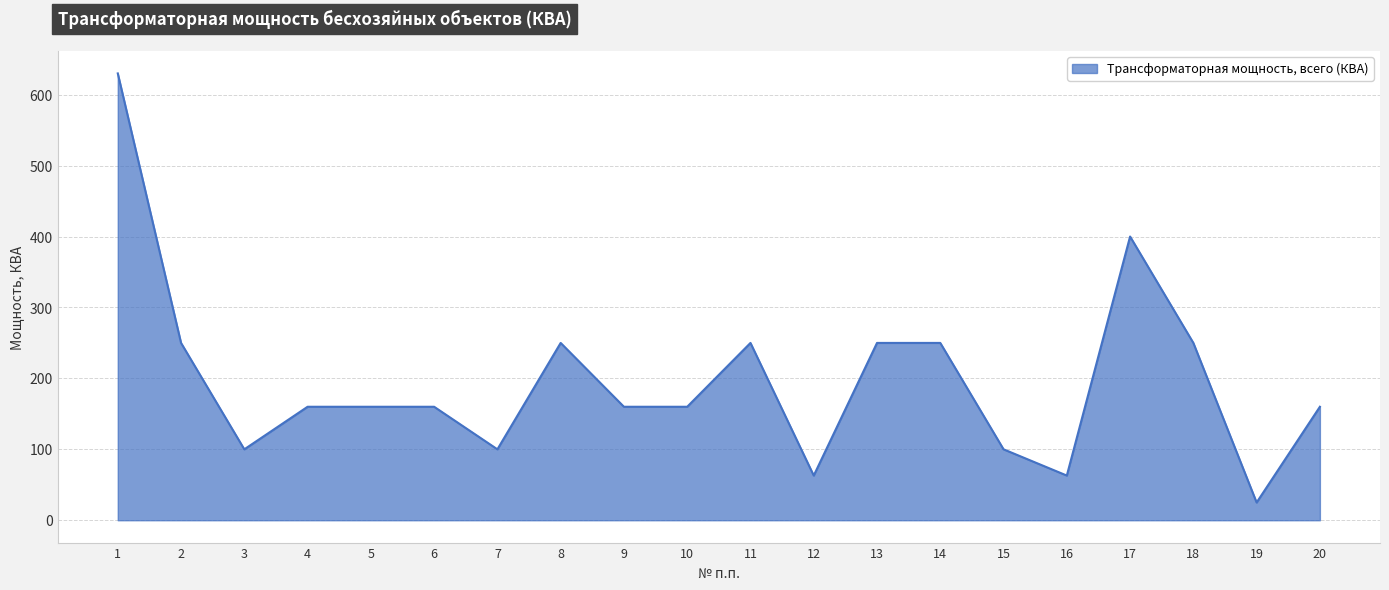

Read the value at 4.

160